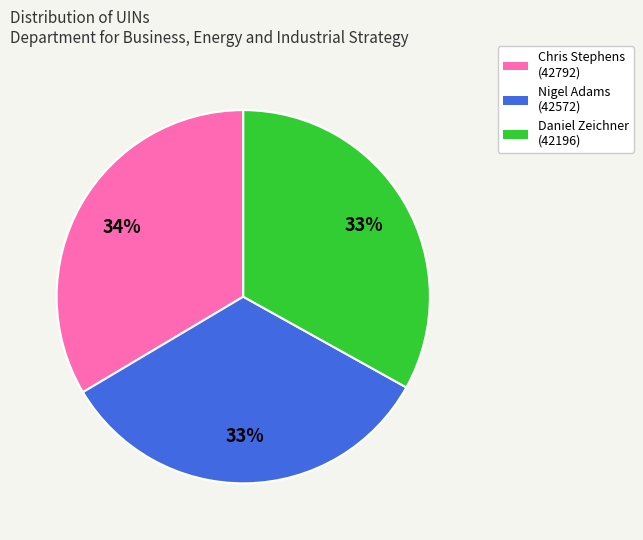

True or false: Chris Stephens (42792) accounts for 27% of the total.

False